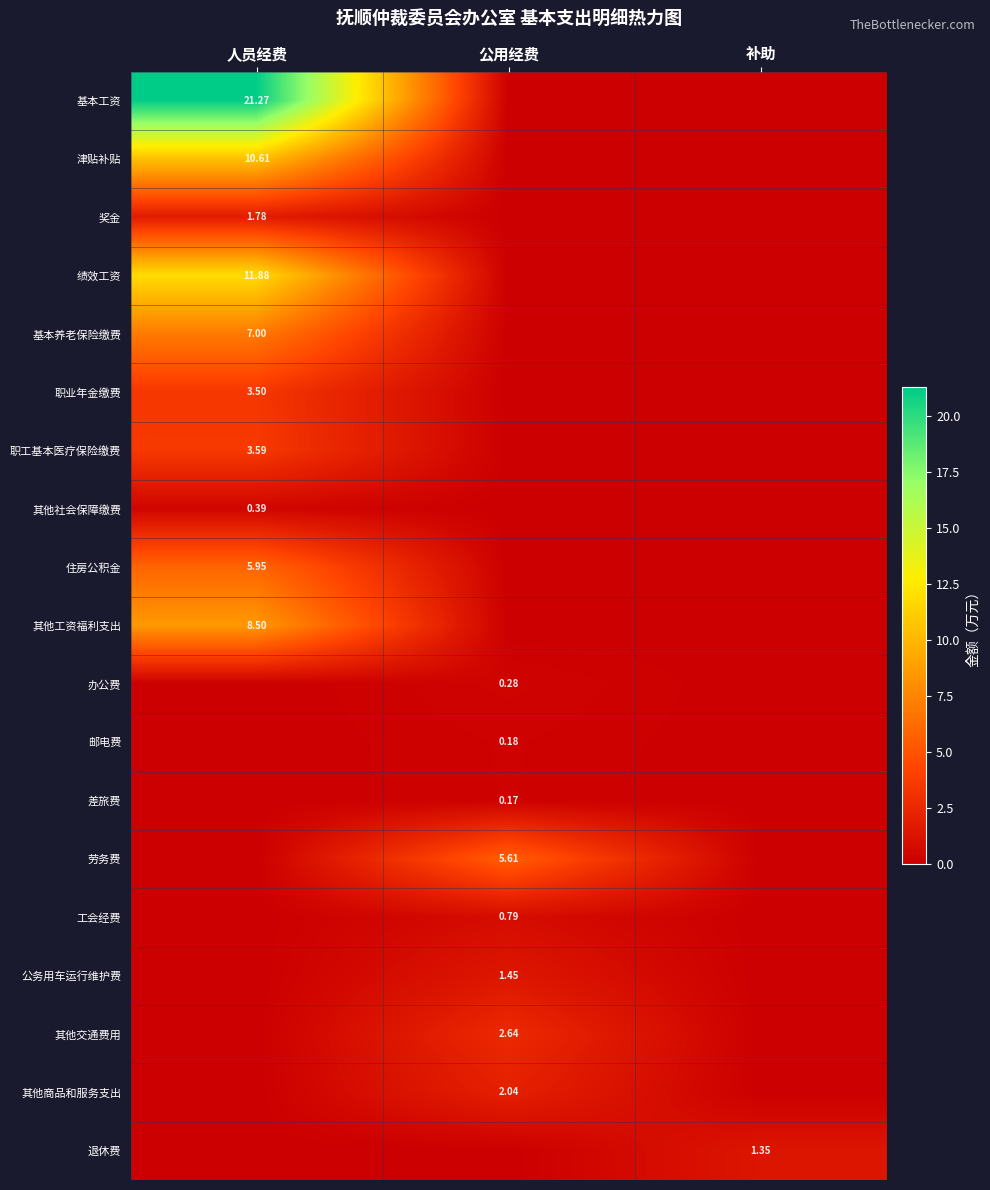

How many values in 基本养老保险缴费 are above zero?

1